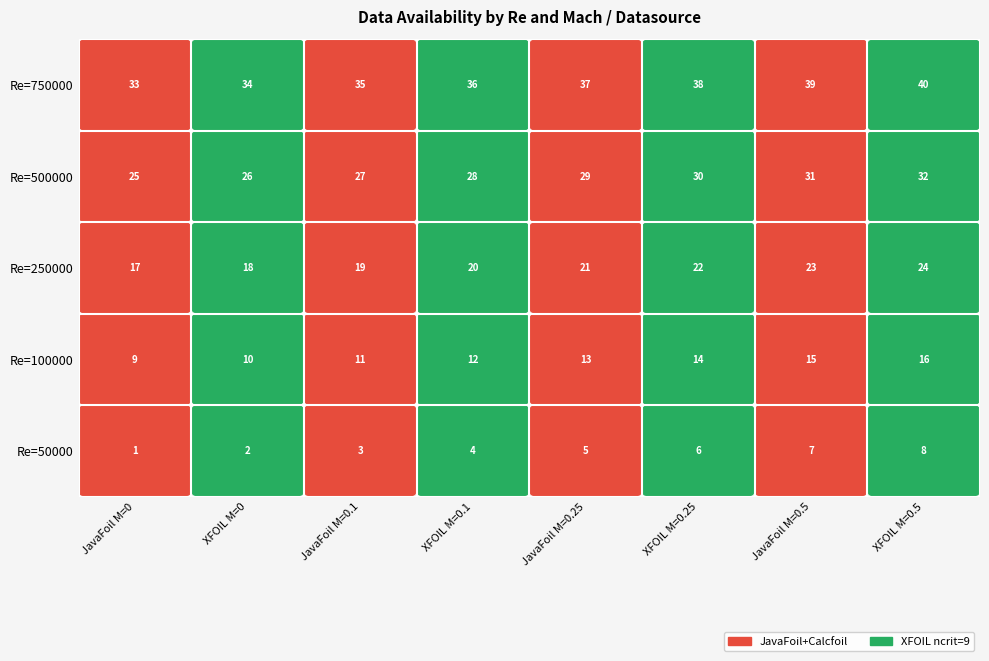

What is the spread (max minus min) of values at JavaFoil M=0.5?

32